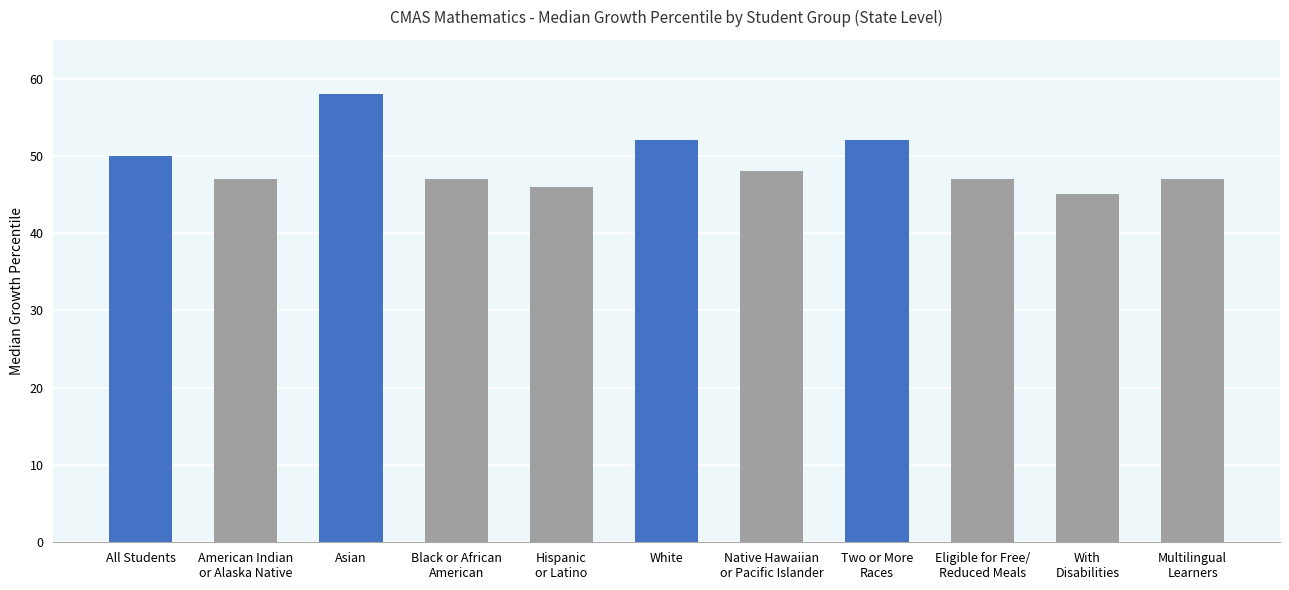

Between Native Hawaiian
or Pacific Islander and Eligible for Free/
Reduced Meals, which is larger?

Native Hawaiian
or Pacific Islander